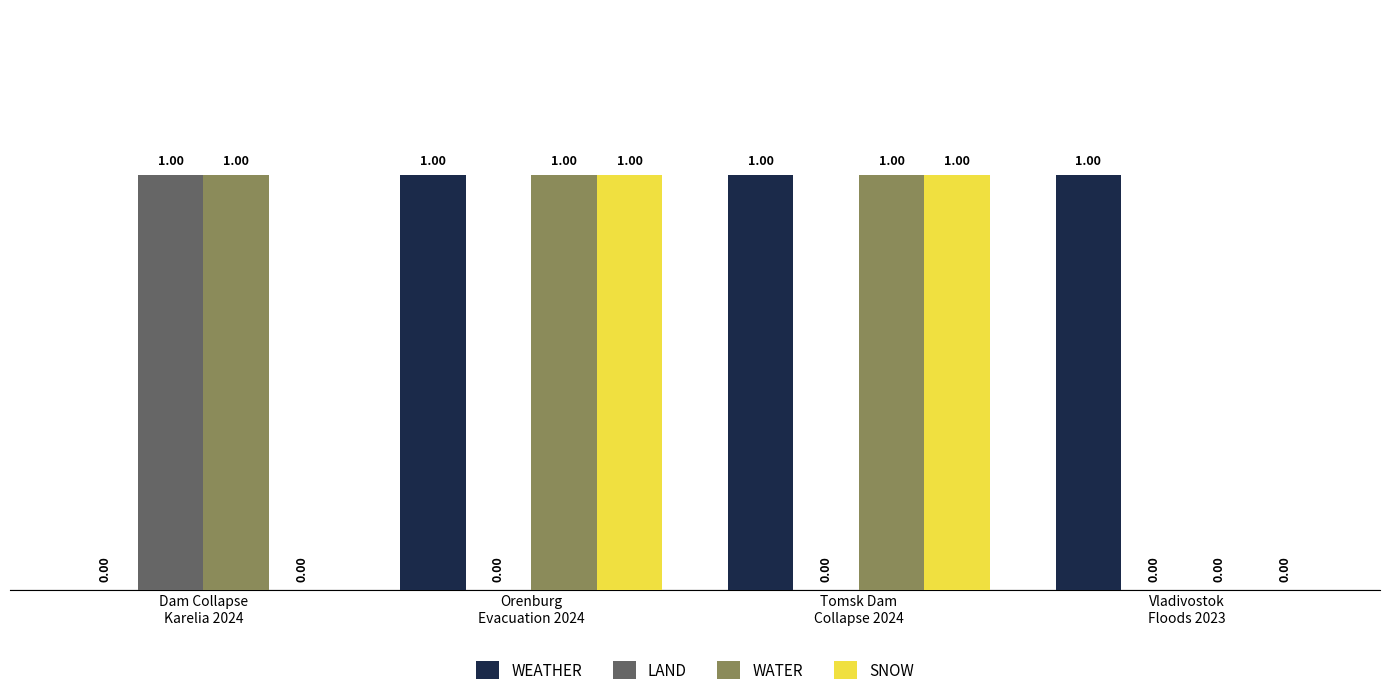

The WATER series shows 1 at Tomsk Dam
Collapse 2024. True or false?

True